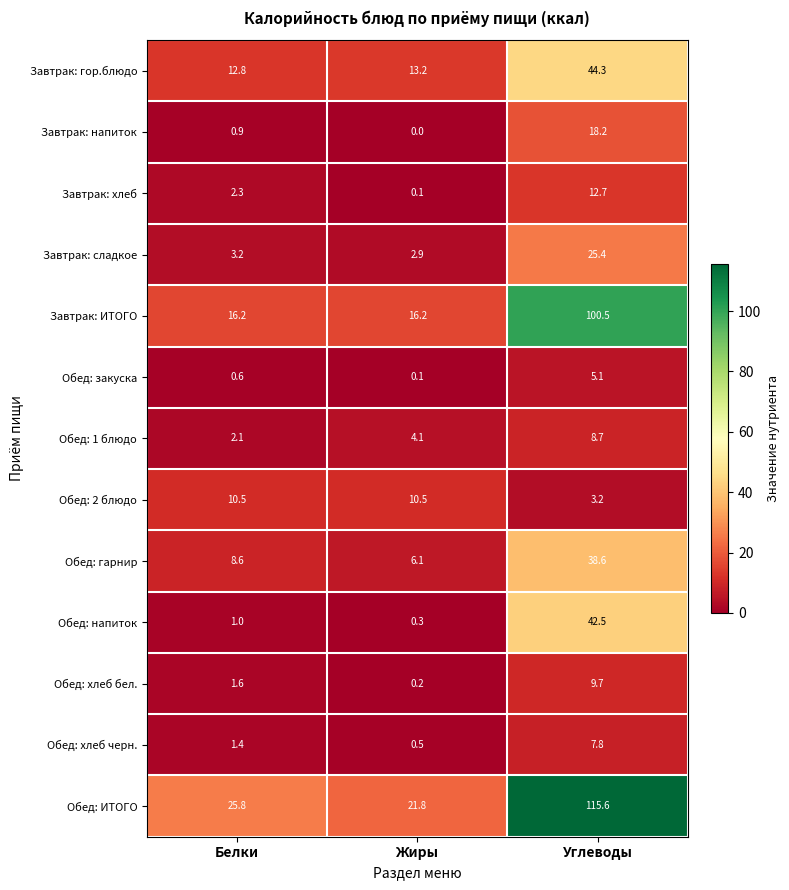

How many data points in Завтрак: хлеб are less than 2?

1